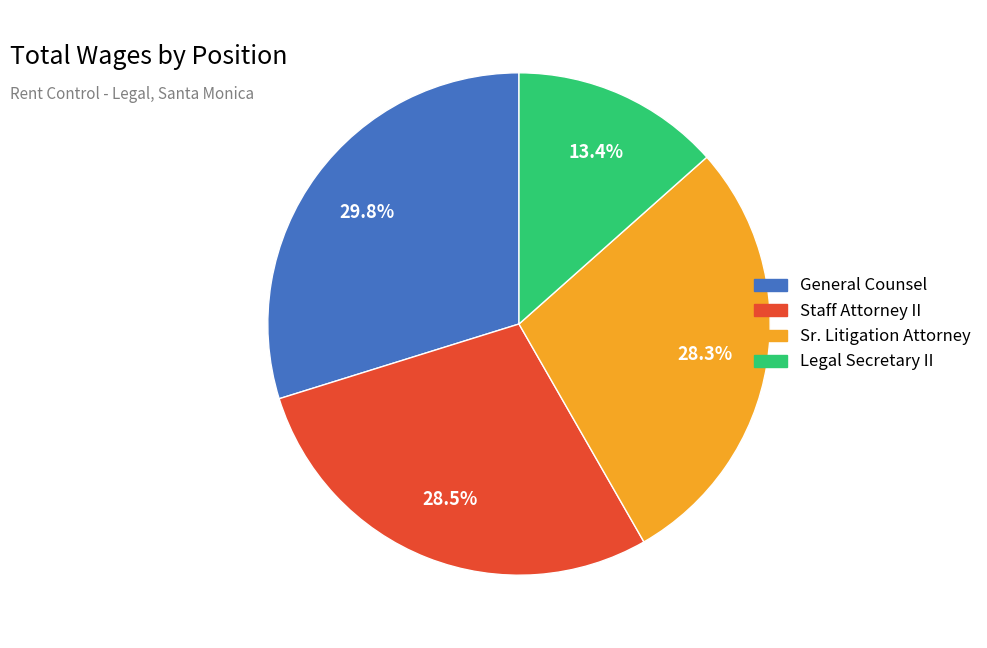

What is the ratio of the value at General Counsel to the value at Legal Secretary II?

2.2